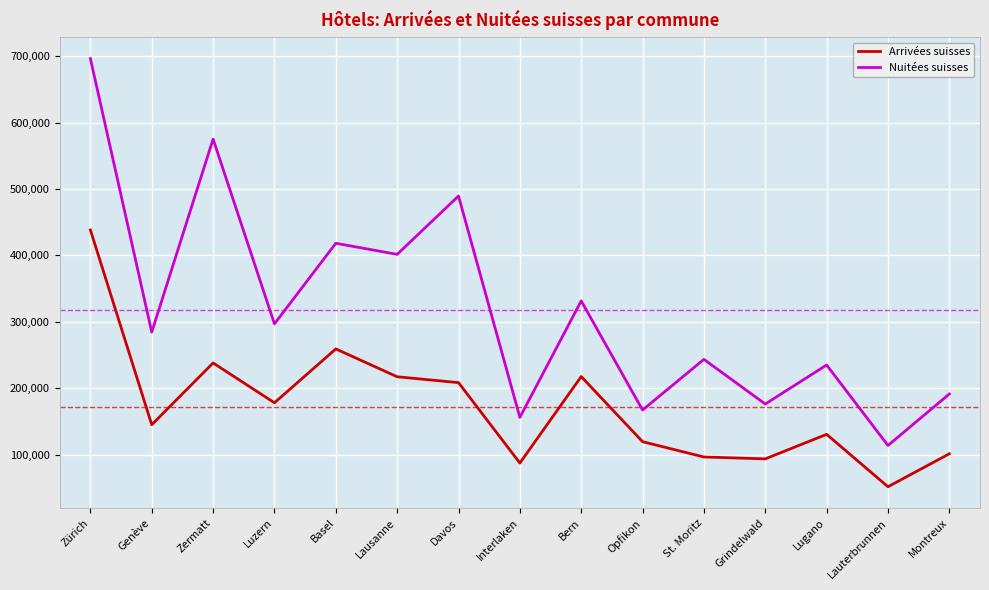

True or false: Nuitées suisses and Arrivées suisses cross at least once.

False